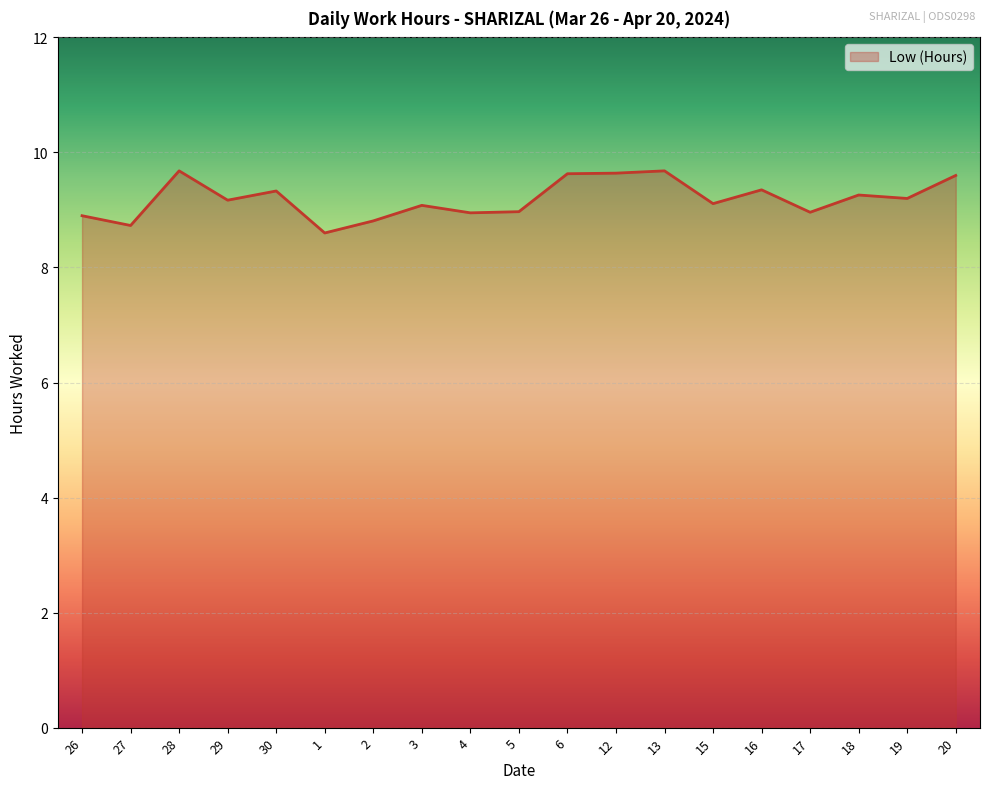

What position from the left is 1?

6